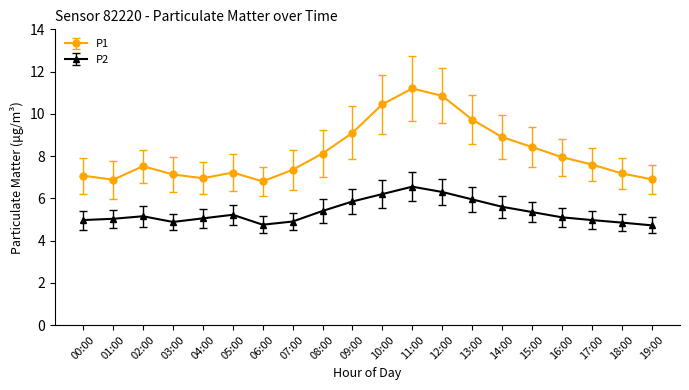

Where does the P1 series first go above 7?

00:00